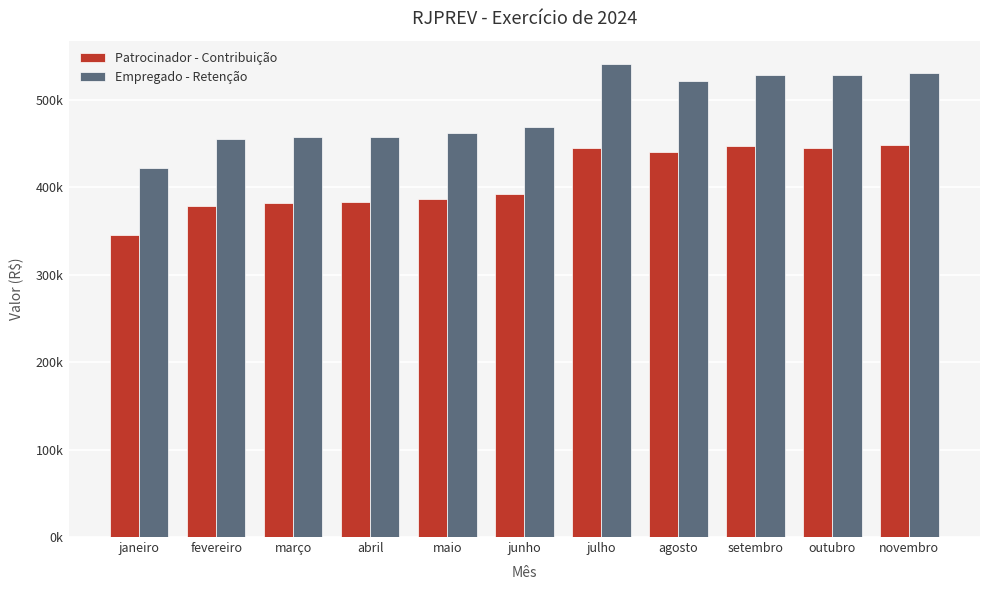

Does the chart contain stacked bars?

No